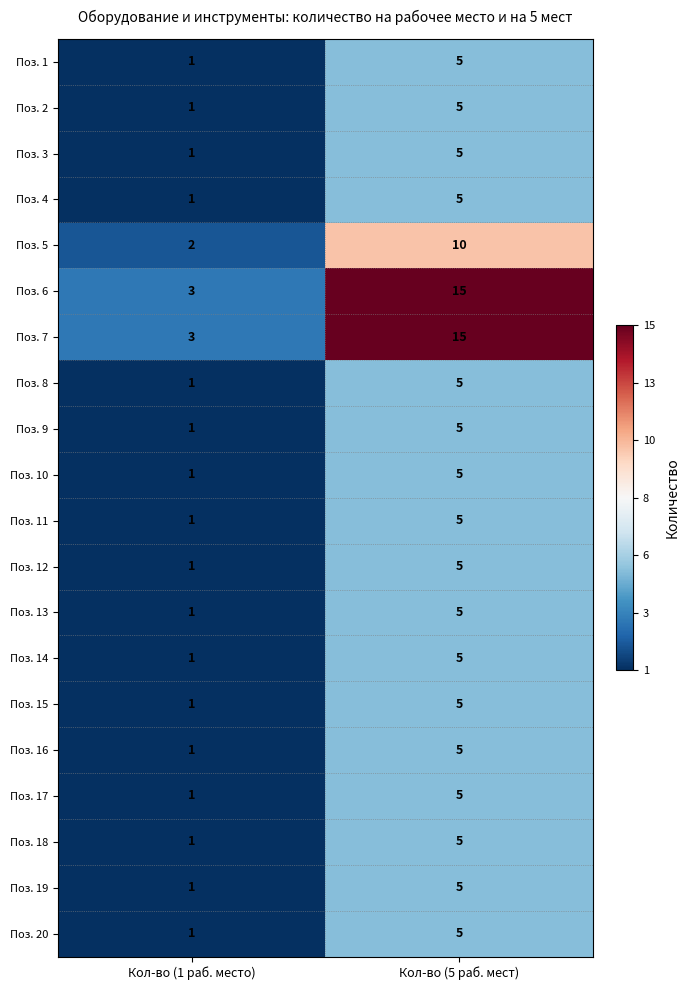

Is the value of Поз. 11 at Кол-во (1 раб. место) greater than the value of Поз. 9 at Кол-во (5 раб. мест)?

No